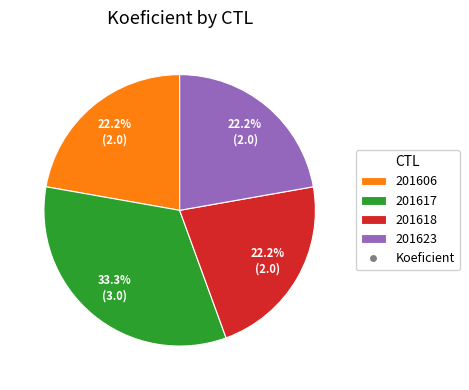

Is there any slice that represents more than half of the pie?

No